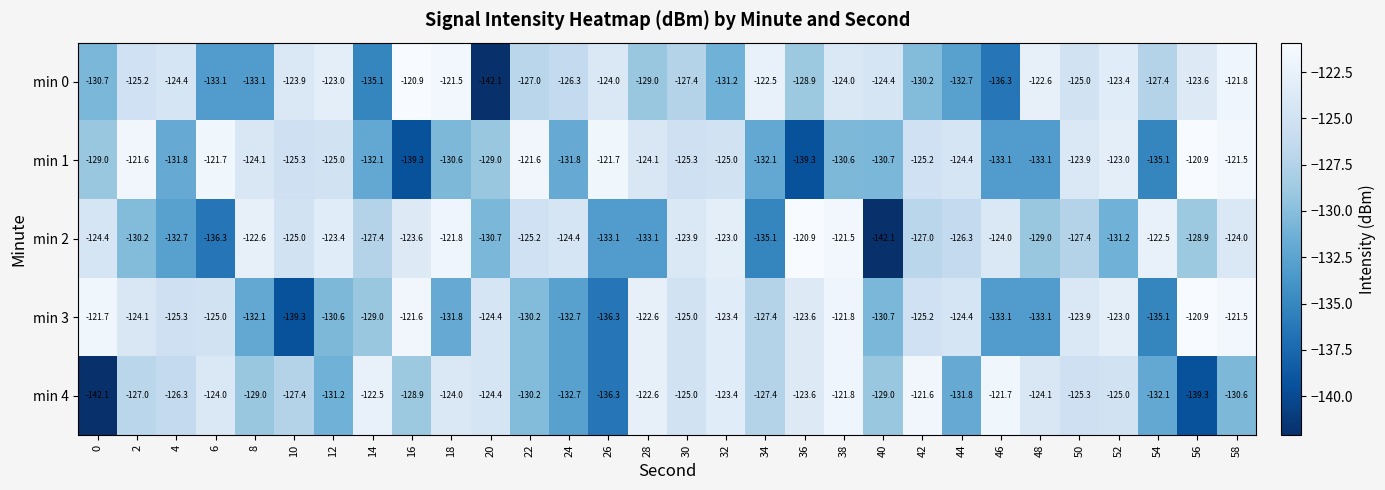

Where is min 4 nearest to the value -131?

12